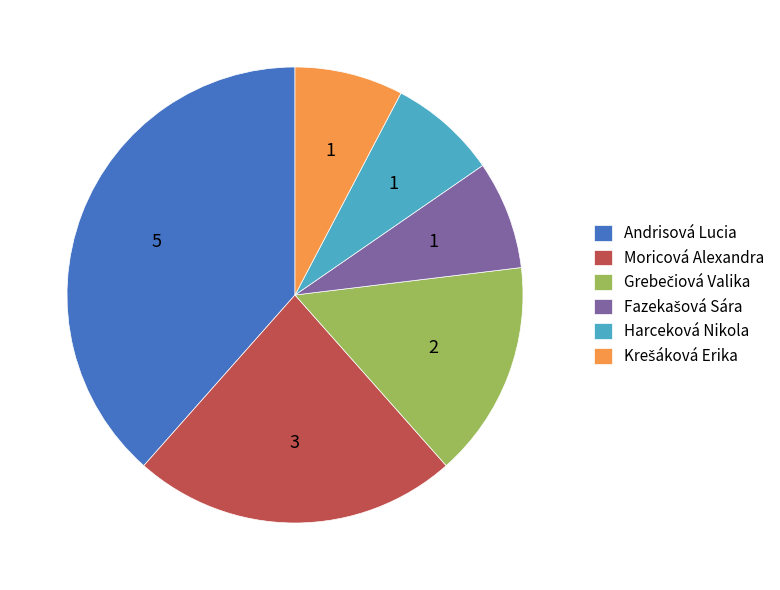

Is there any slice that represents more than half of the pie?

No